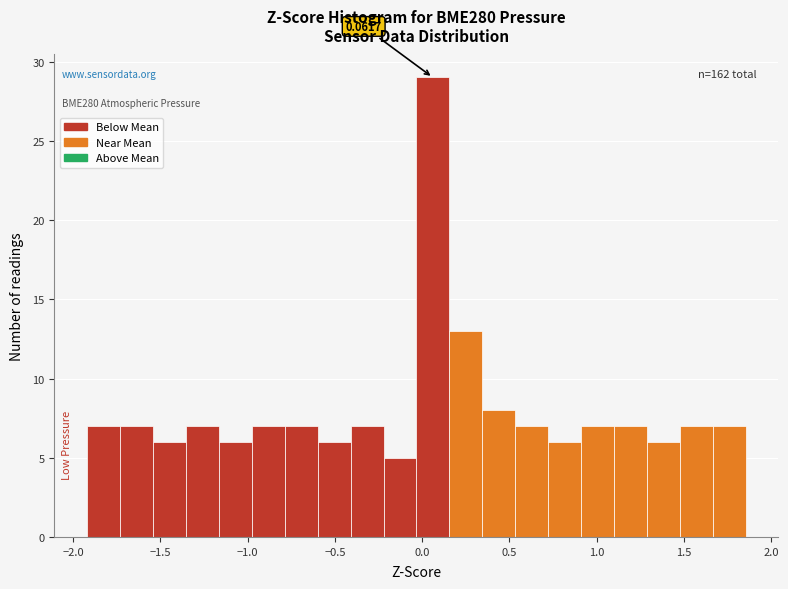

Around what value on the x-axis is the tallest bar? Give the approximate position of its centre, as read against the axis.

0.05